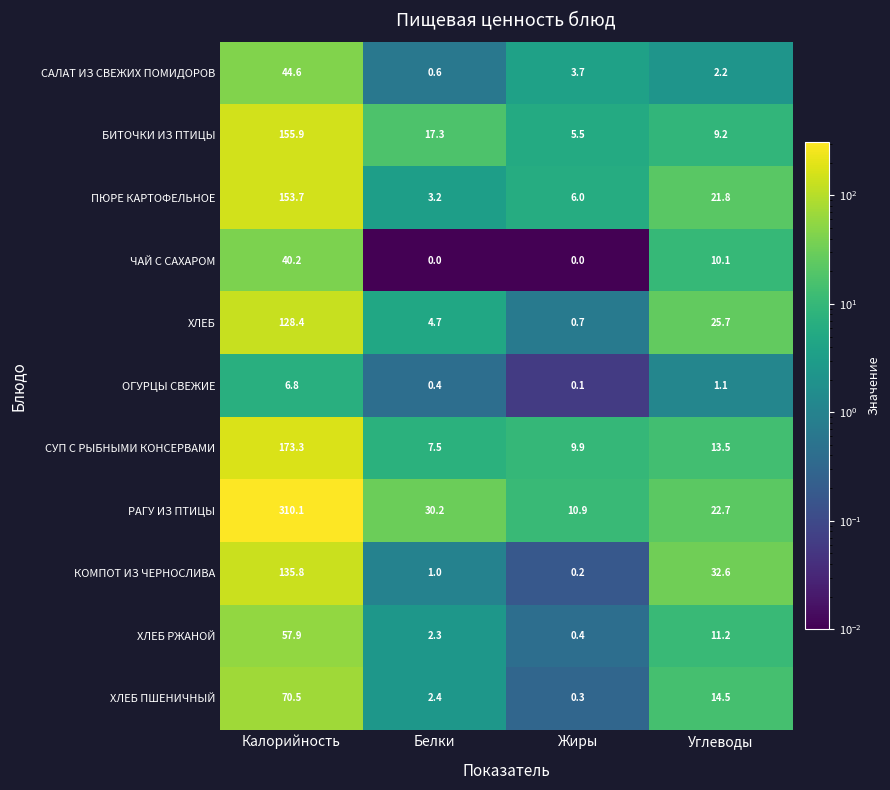

At which label does ОГУРЦЫ СВЕЖИЕ reach its peak?

Калорийность